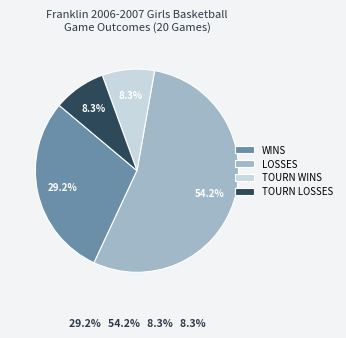

How many slices are in this pie chart?

4